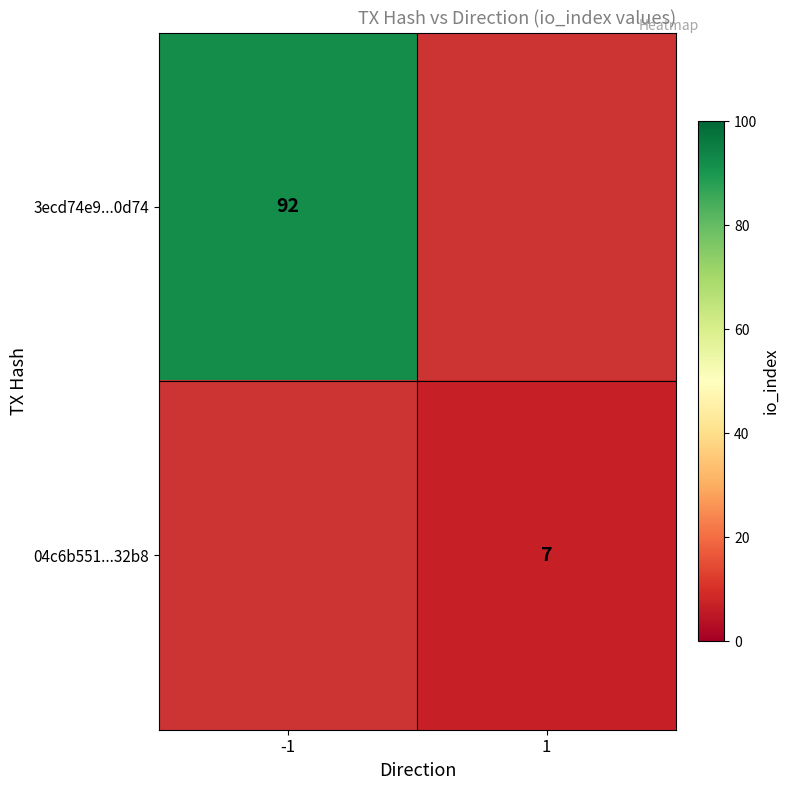

The value of 04c6b551...32b8 at 1 is 7. True or false?

True